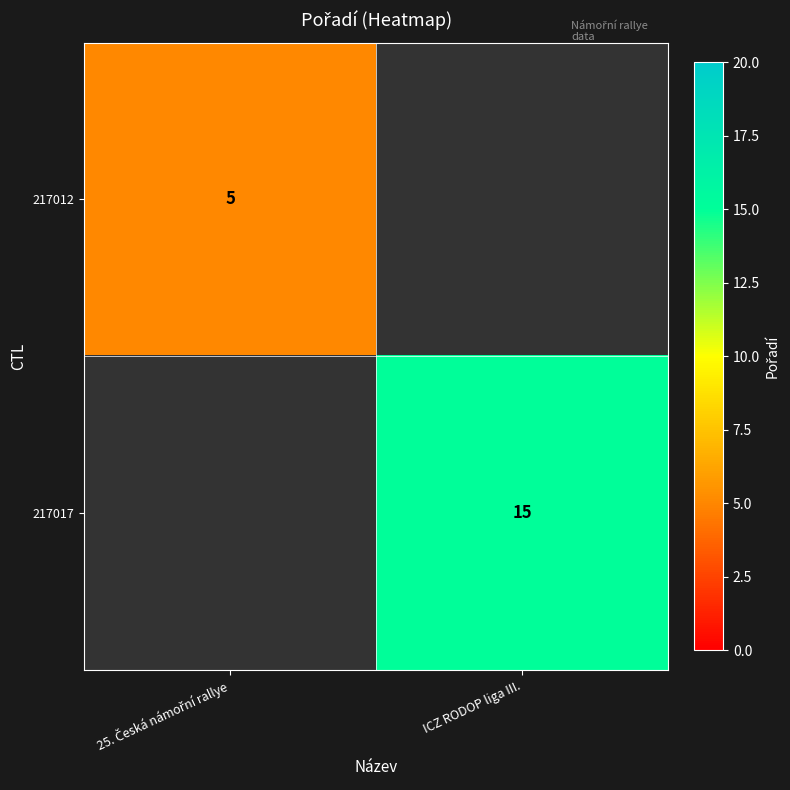

The value of 217017 at ICZ RODOP liga III. is 8. True or false?

False